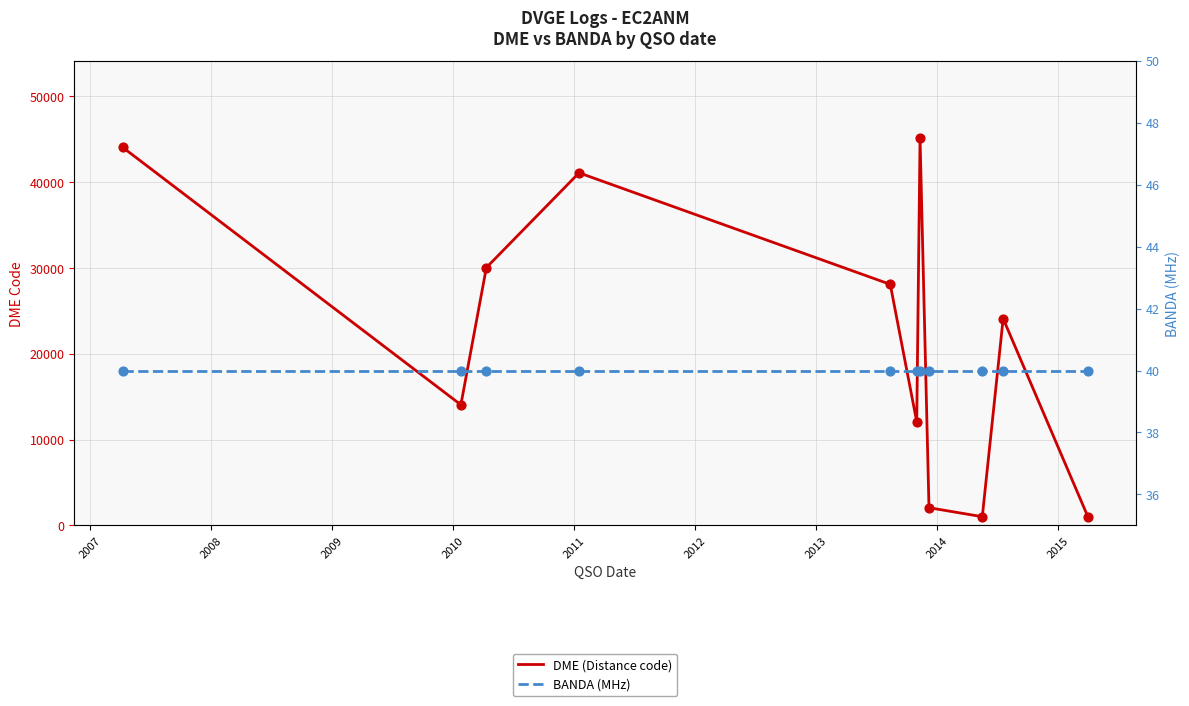

Which series contains the lowest Y value?

BANDA (MHz)